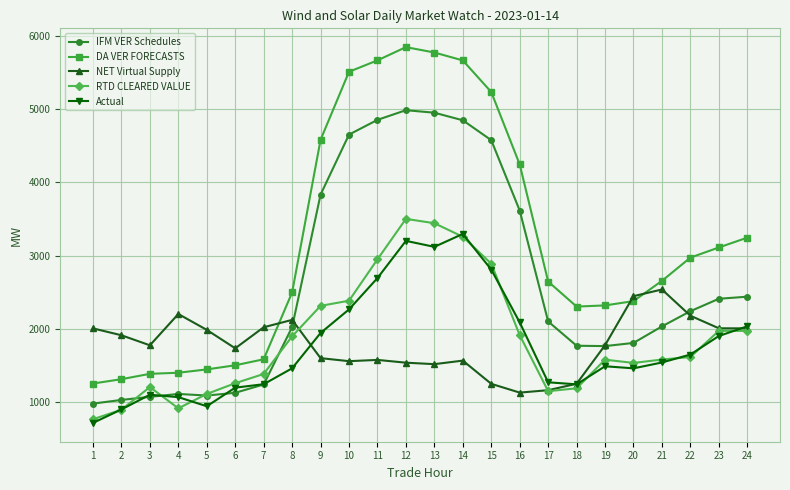

What is the value of the DA VER FORECASTS point at the 2nd from the left?

1314.8